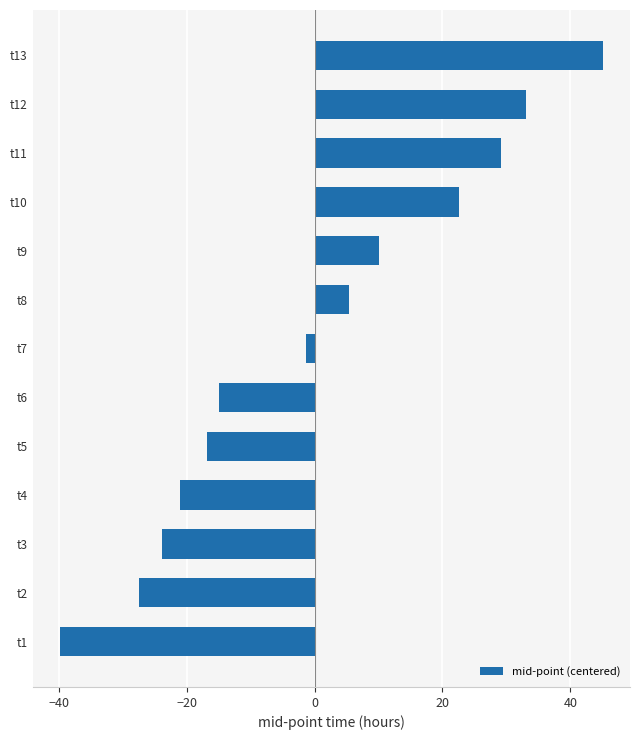

Rank the categories by value from lowest to highest.

t1, t2, t3, t4, t5, t6, t7, t8, t9, t10, t11, t12, t13